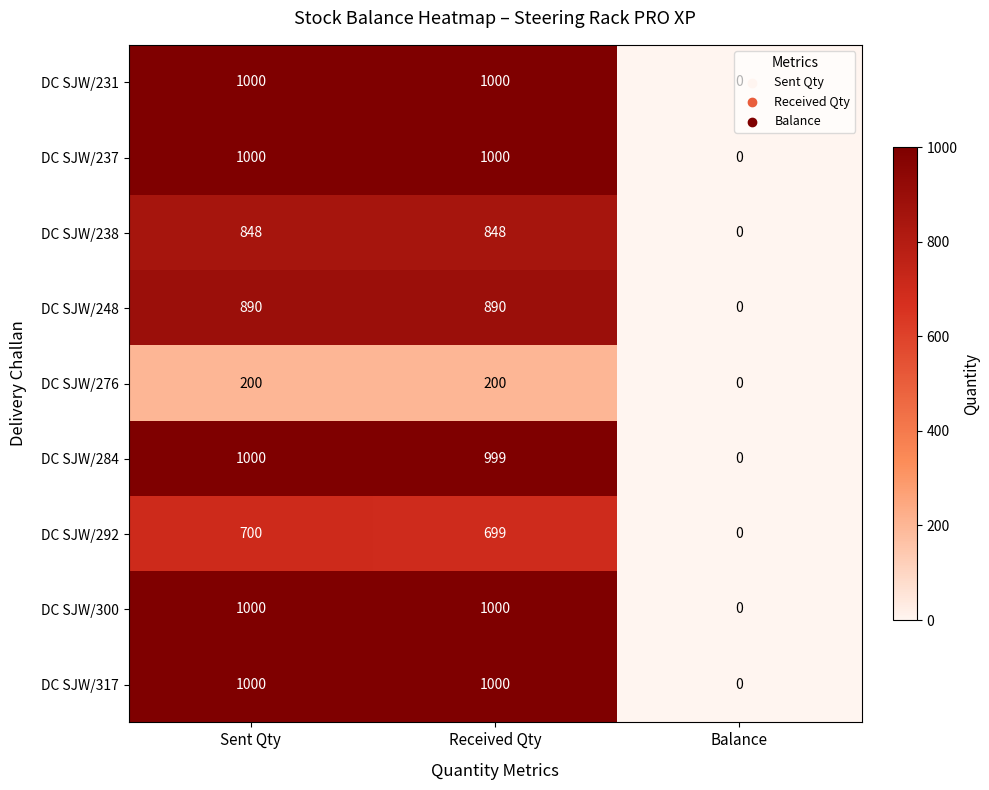

What is the greatest value displayed?

1000